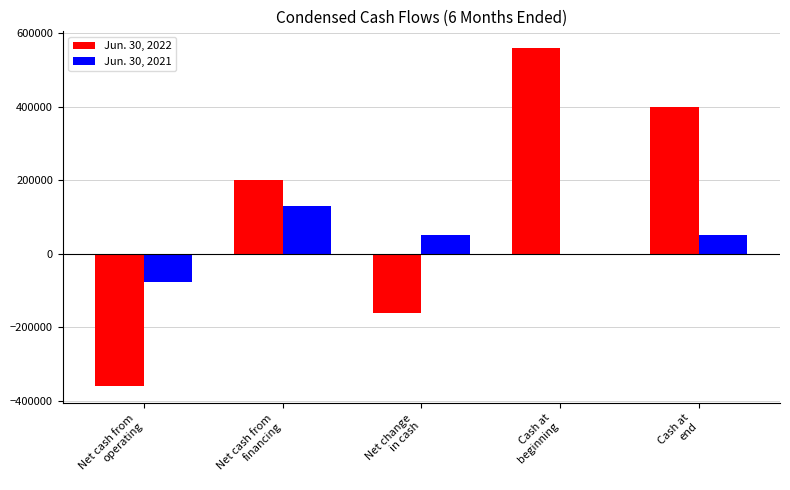

Does the chart contain stacked bars?

No